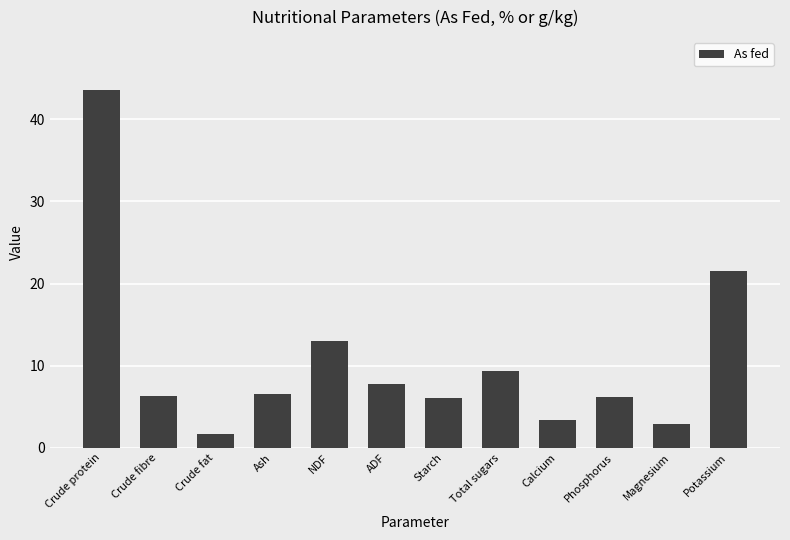

Which label corresponds to the smallest value in the chart?

Crude fat